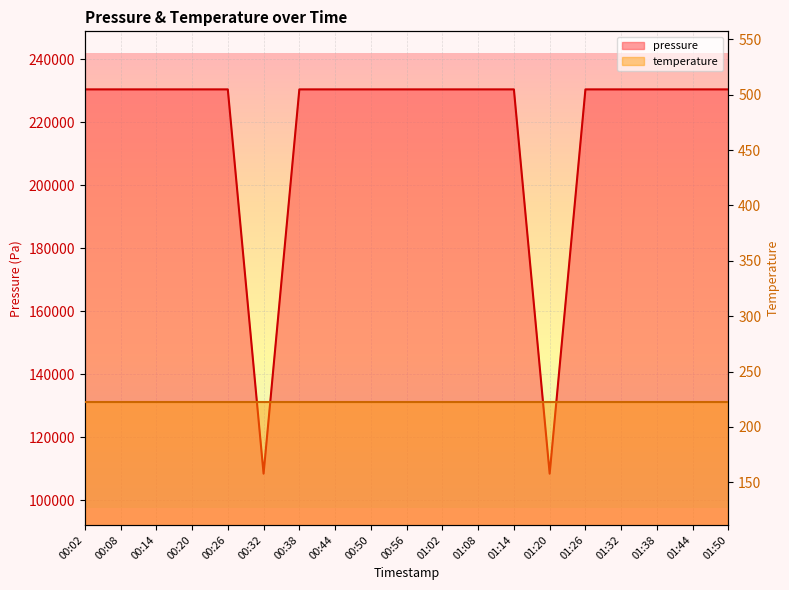

What is the label of the 14th point from the left?

01:20